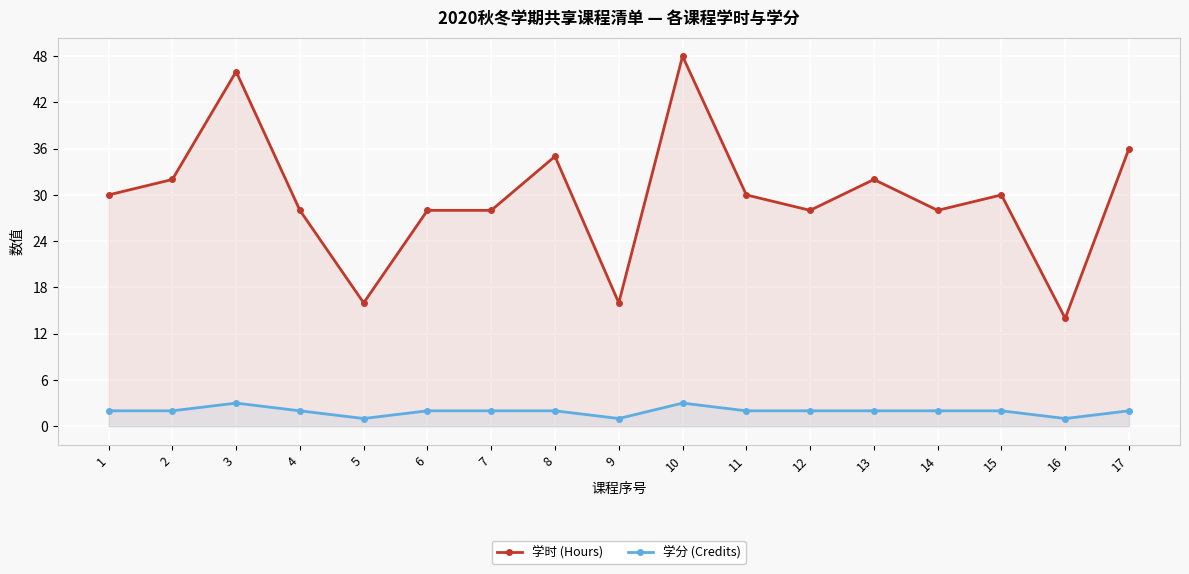

At which label is 学时 (Hours) closest to 31?

1